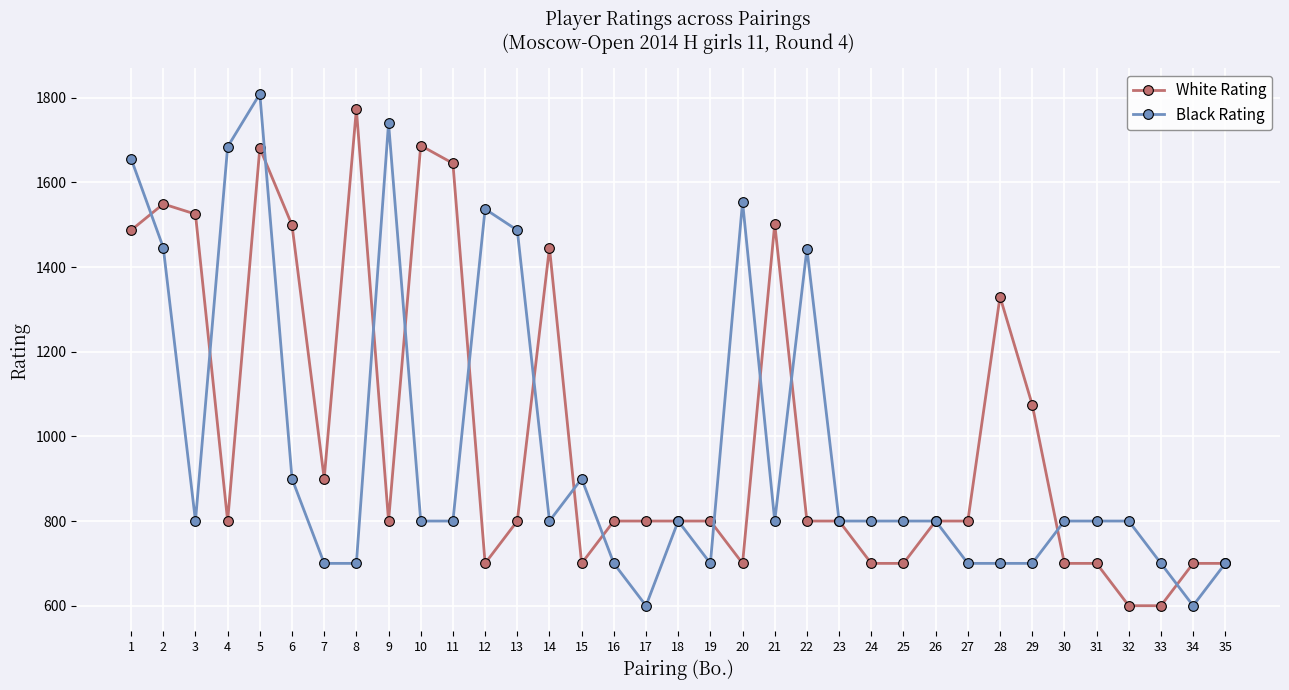

Is this an area chart (filled region under the line)?

No